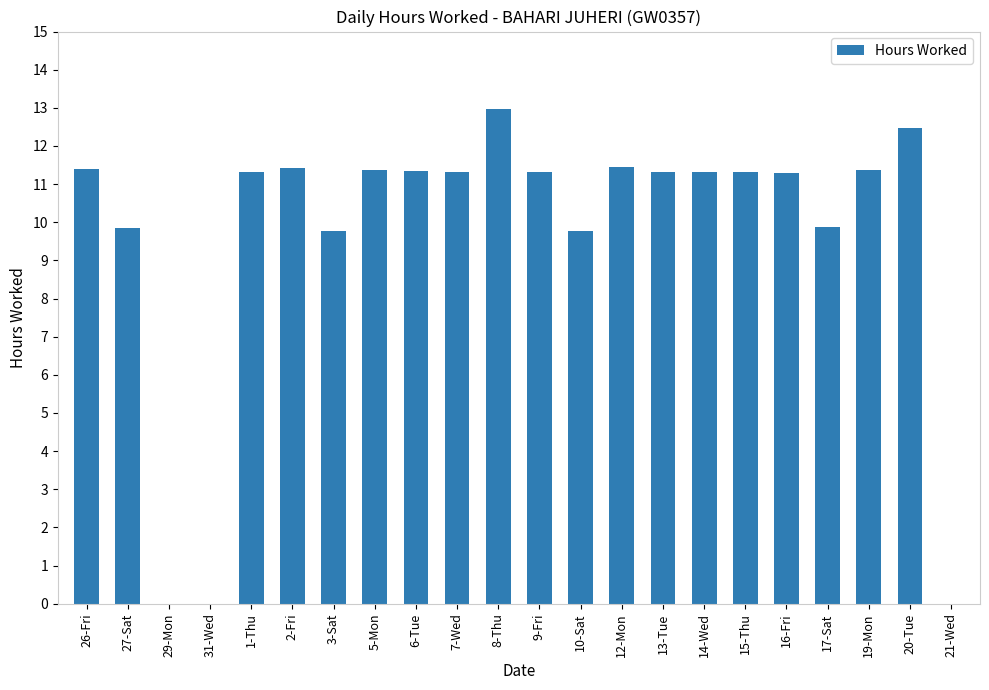

What is the sum of all values?

212.2